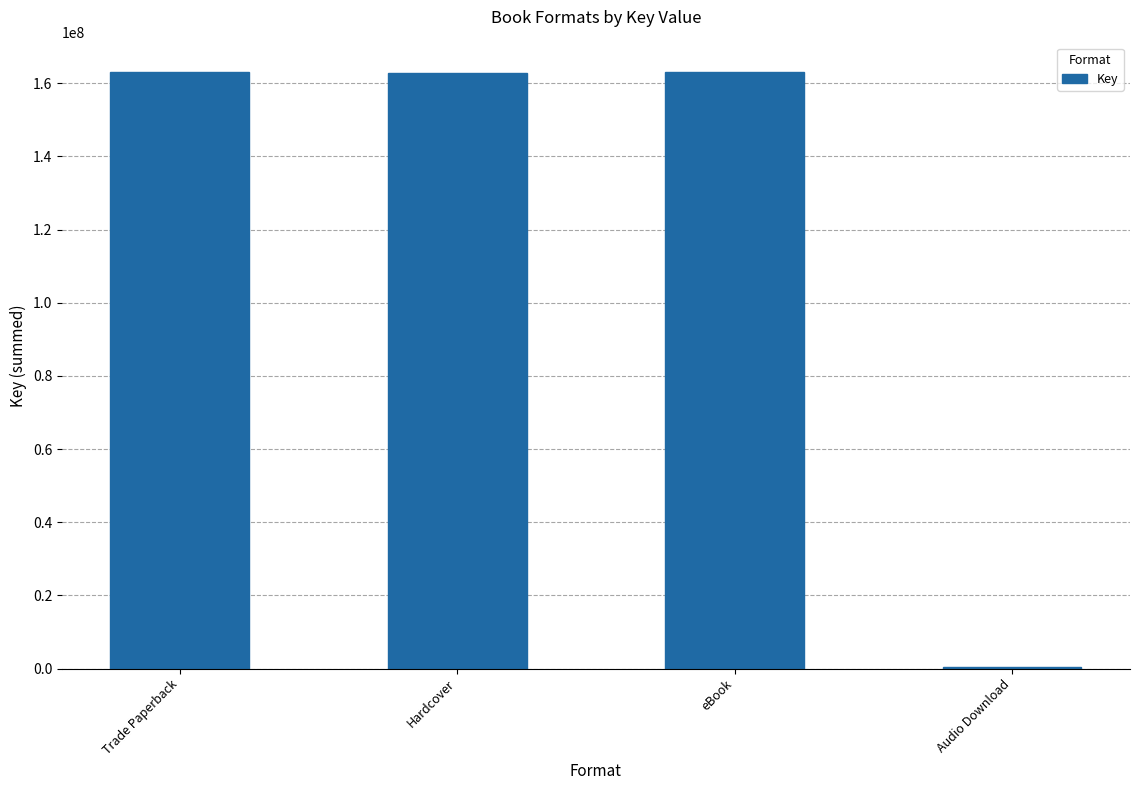

What is the ratio of the value at Trade Paperback to the value at eBook?

1.0